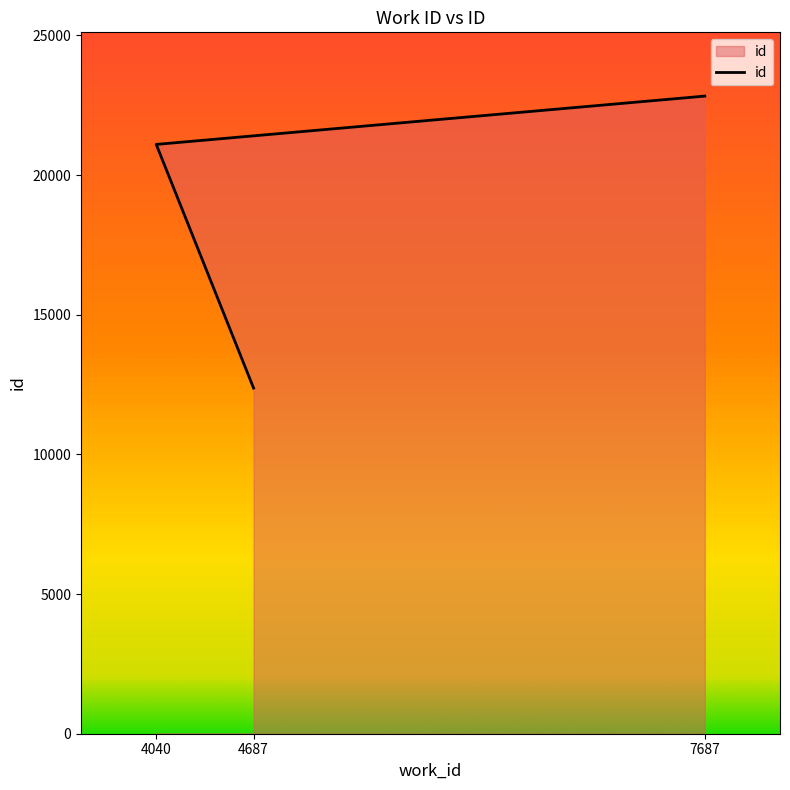

Which label corresponds to the largest value in the chart?

7687